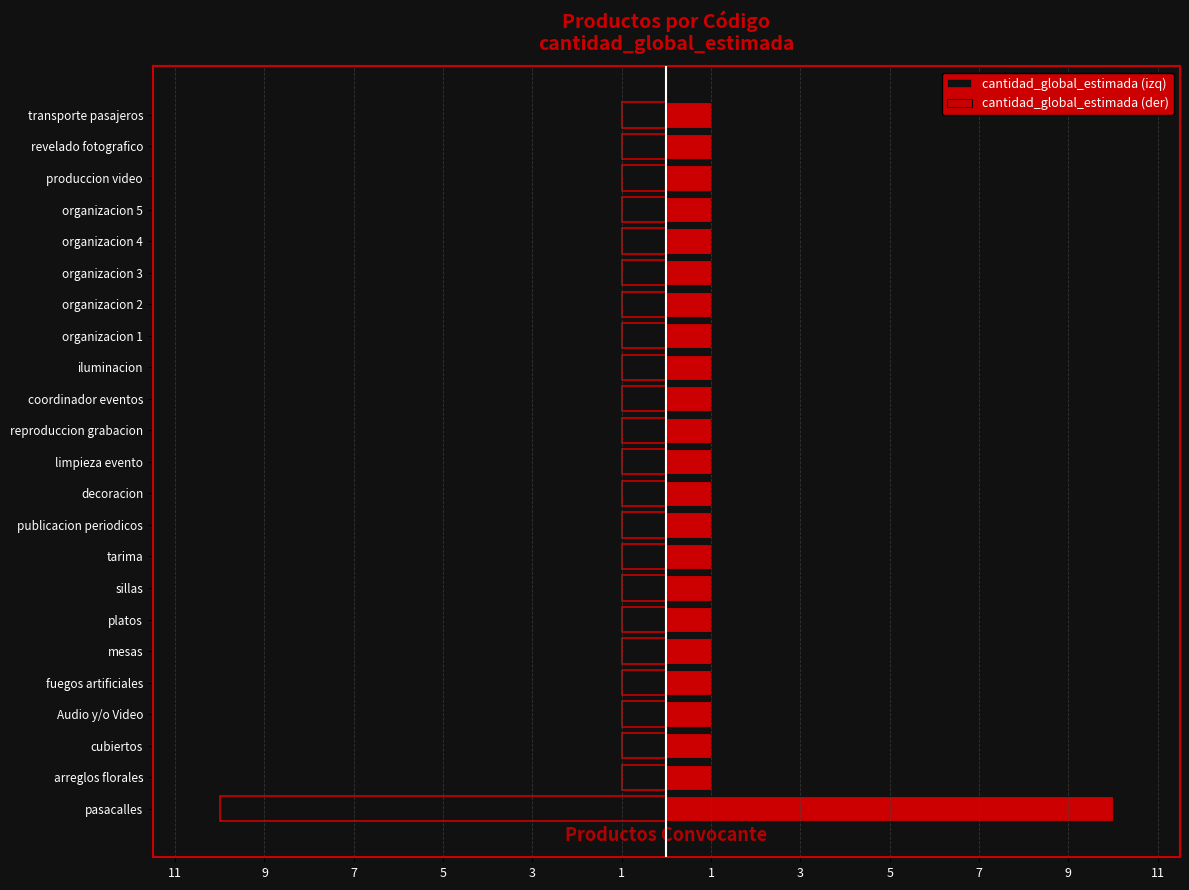

How many distinct data groups are displayed?

2